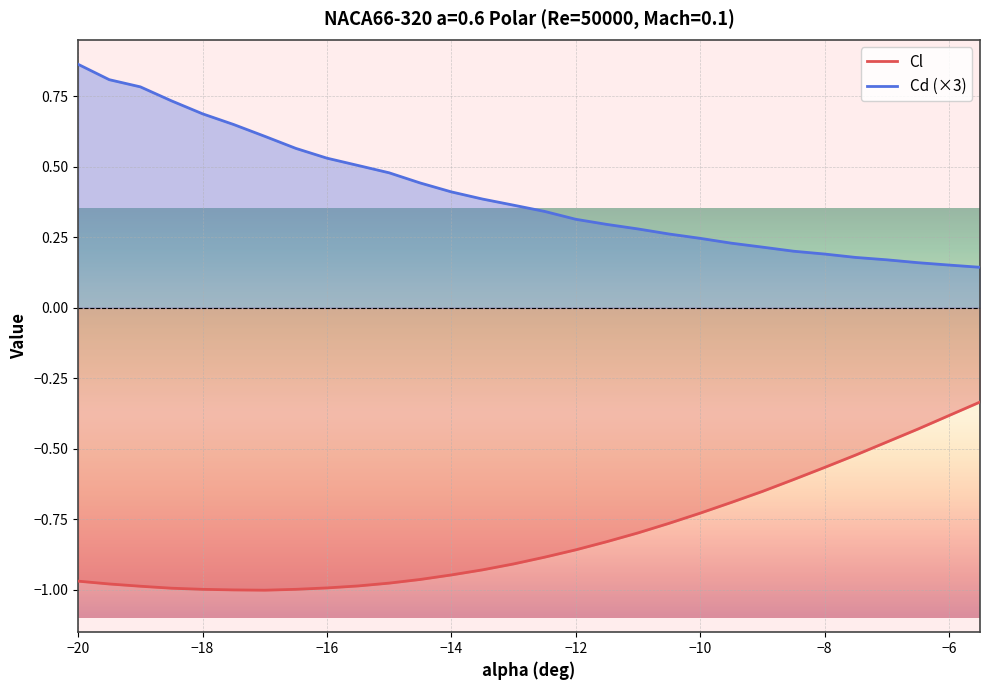

What are all the series names shown in the legend?

Cl, Cd (×3)